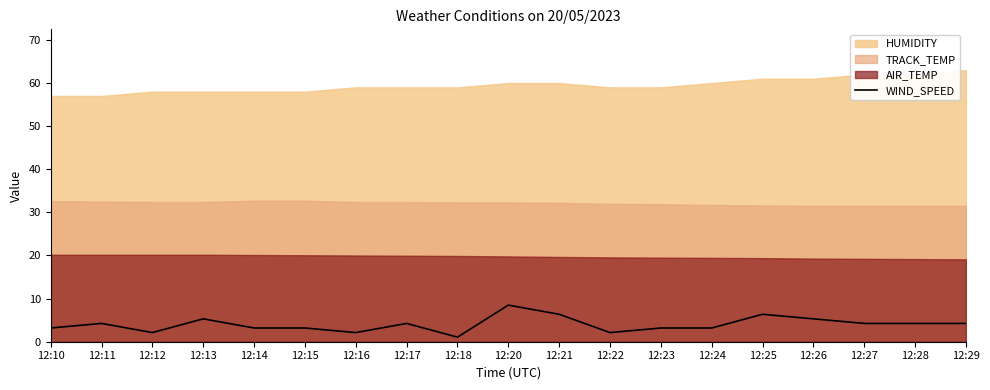

How many points are lower than both their immediate neighbors (excluding endpoints)?

4